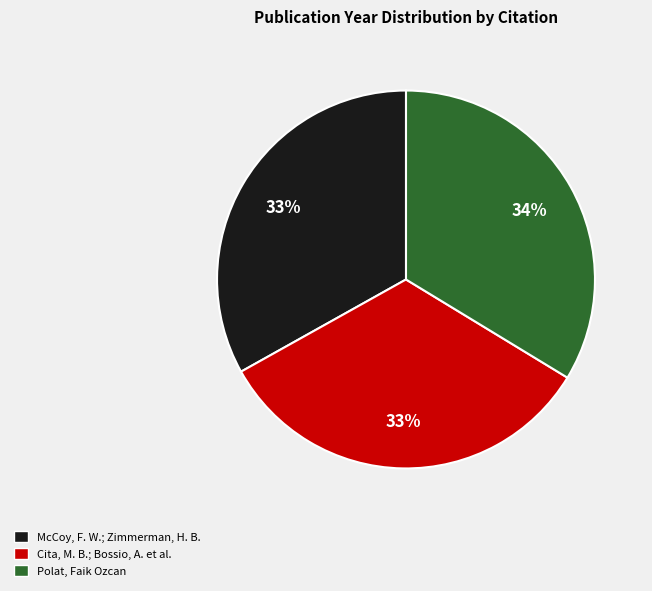

To the nearest percent, what is the average slice percentage?

33%